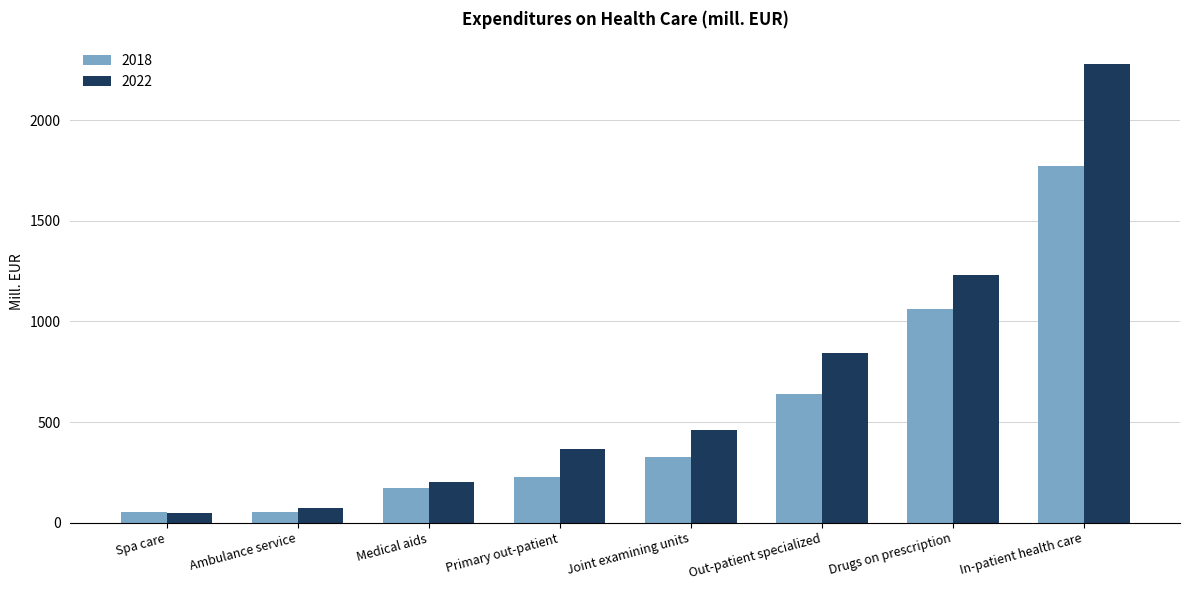

What is the smallest value displayed?

49.7